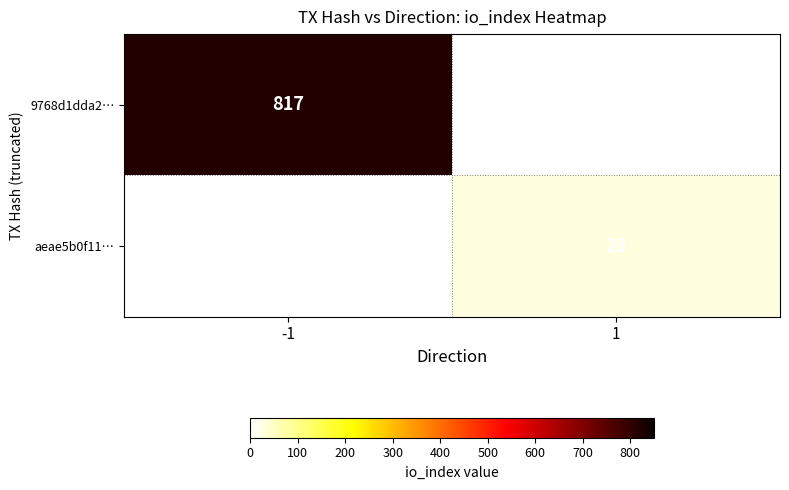

Count the number of data series in this chart.

2